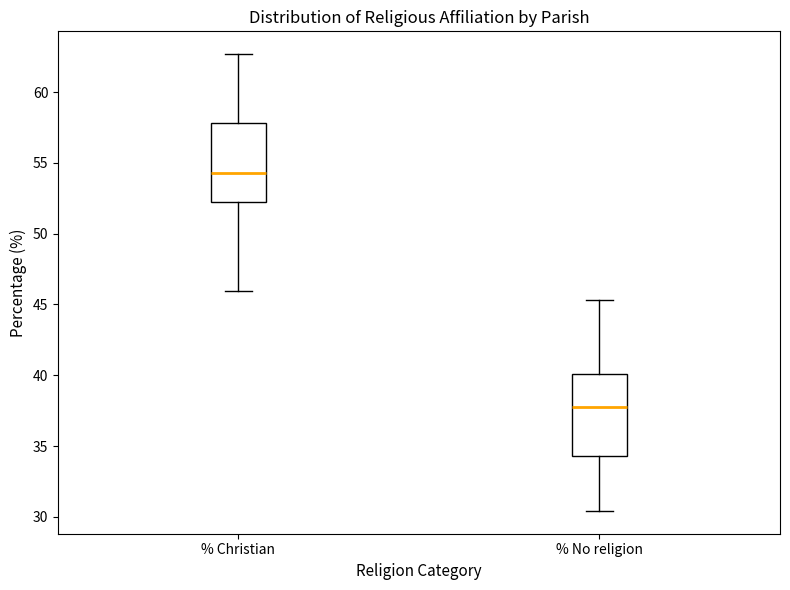

Reading left to right, transcribe this box plot: for each box, give where its median line is, the range the box spans, and where its two whiskers end, as read against the y-axis. The values are not printed on the chart, so give them approximately, as read against the axis.

% Christian: median 54.5, box 52.0 to 58.0, whiskers 46.0 to 62.5
% No religion: median 37.5, box 34.5 to 40.0, whiskers 30.5 to 45.5